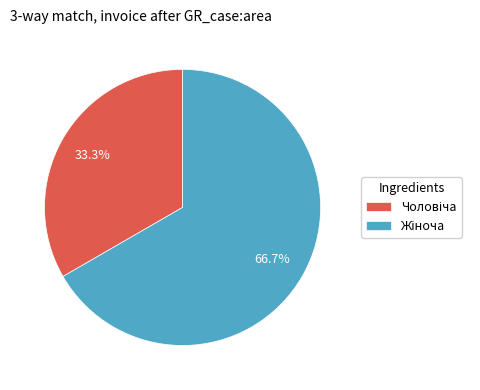

Is there a majority slice in this chart?

Yes